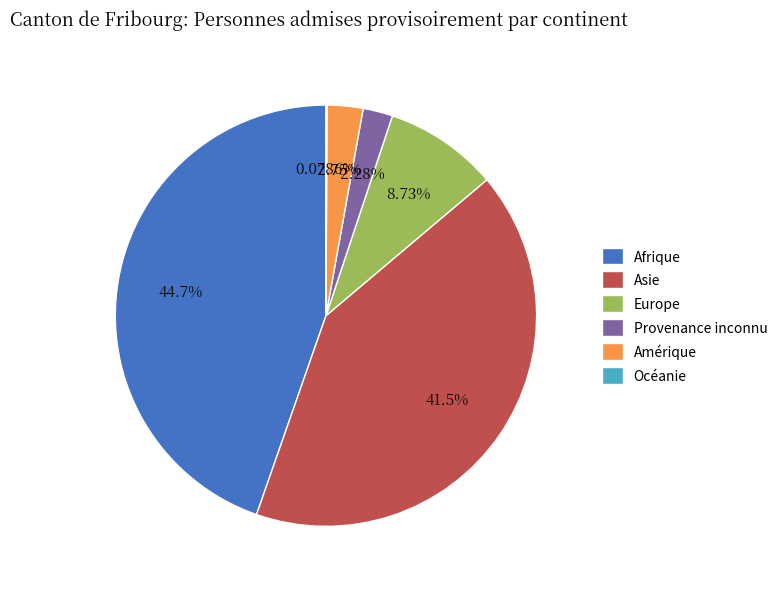

What portion of the pie excludes Europe?

91.3%